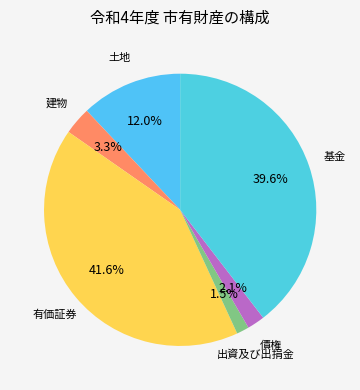

How many slices are in this pie chart?

6